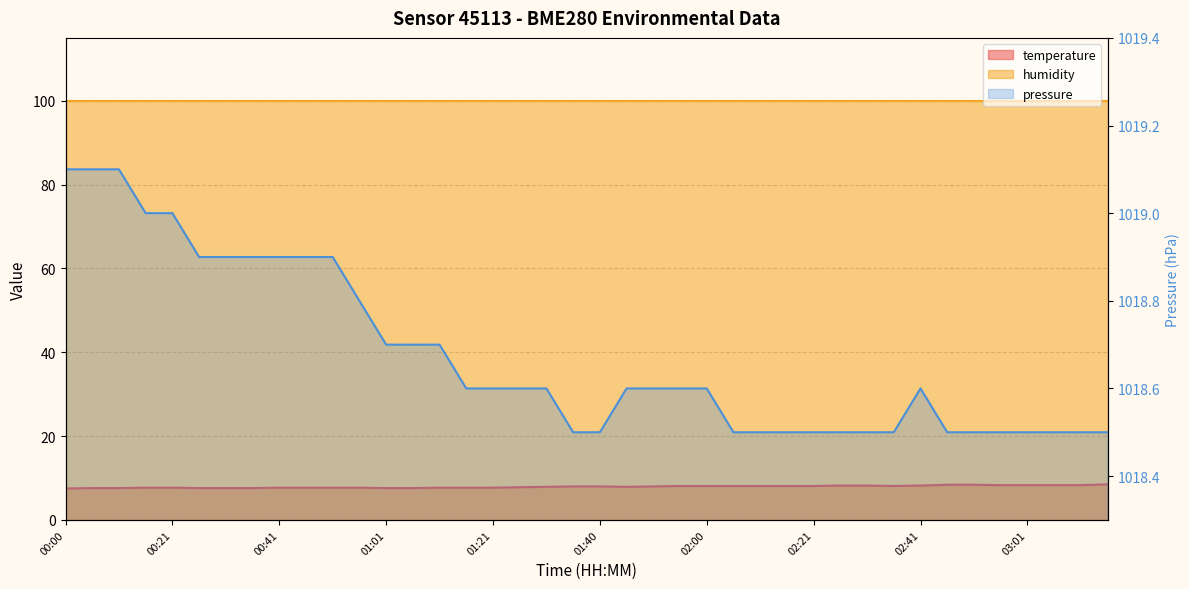

At which label does temperature first exceed 8?

01:56